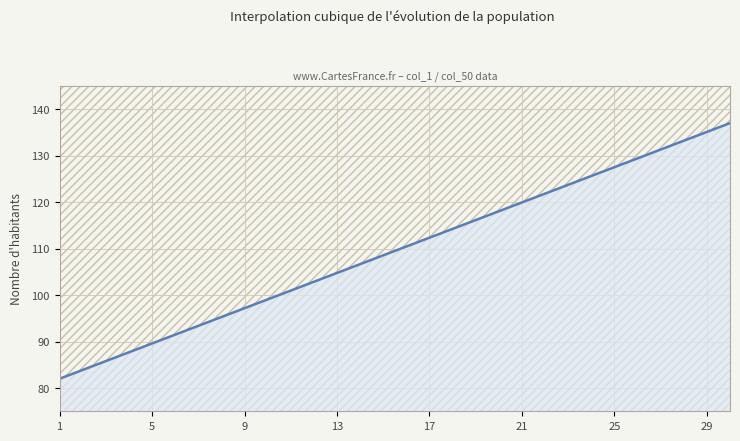

What is the difference between the maximum and minimum values?

55.0